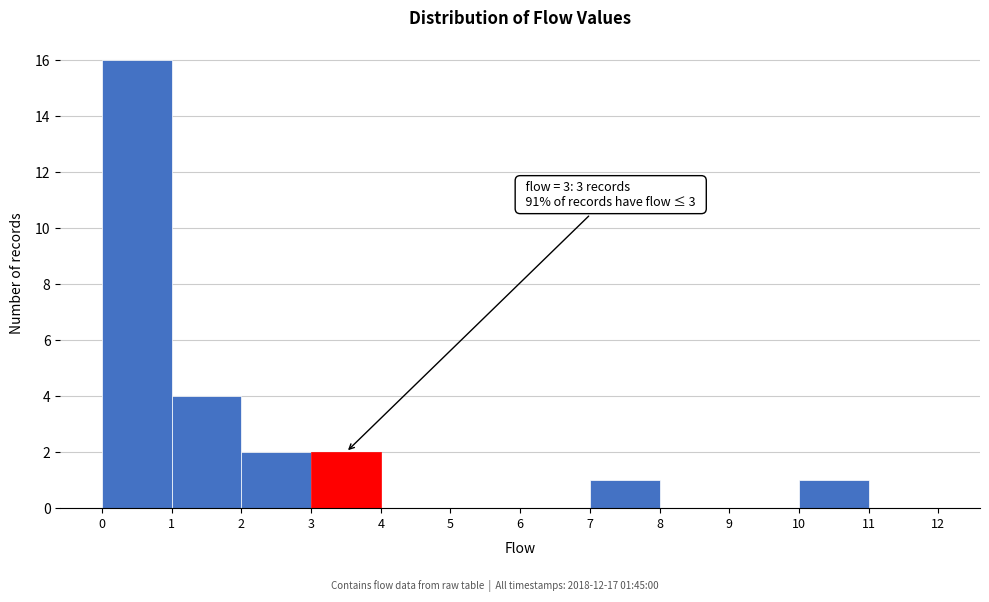

Which range on the x-axis has the tallest bar?

0 to 1